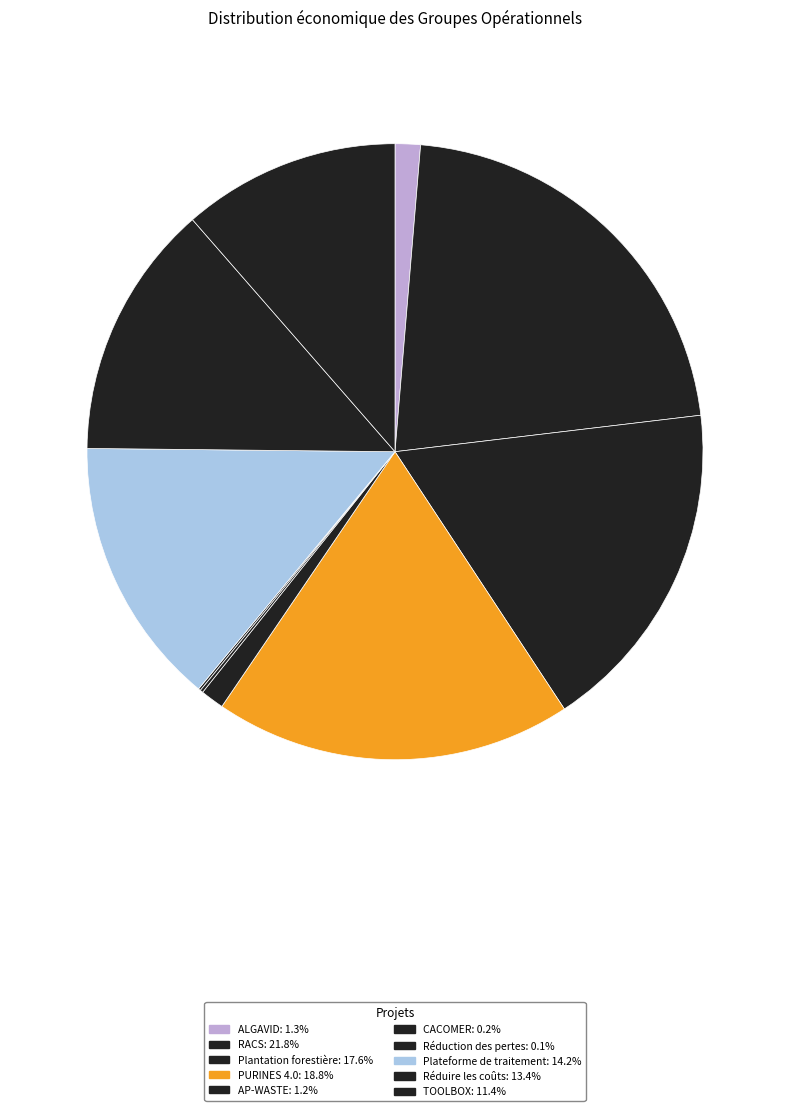

What percentage do Réduction des pertes and TOOLBOX together represent?

11.5%